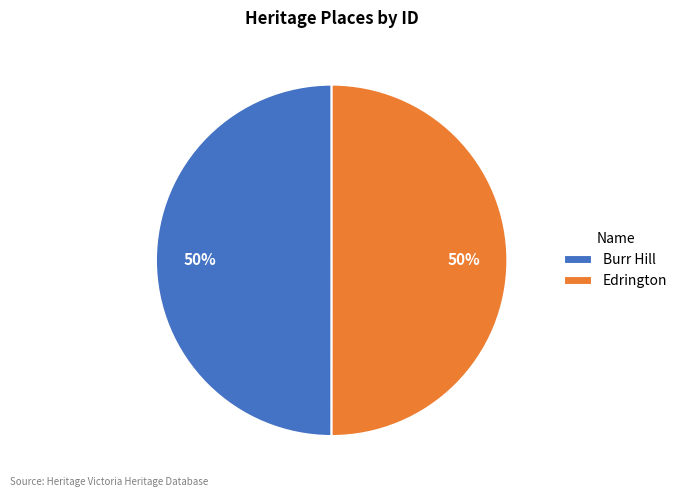

Is the sum of Burr Hill and Edrington greater than half?

Yes